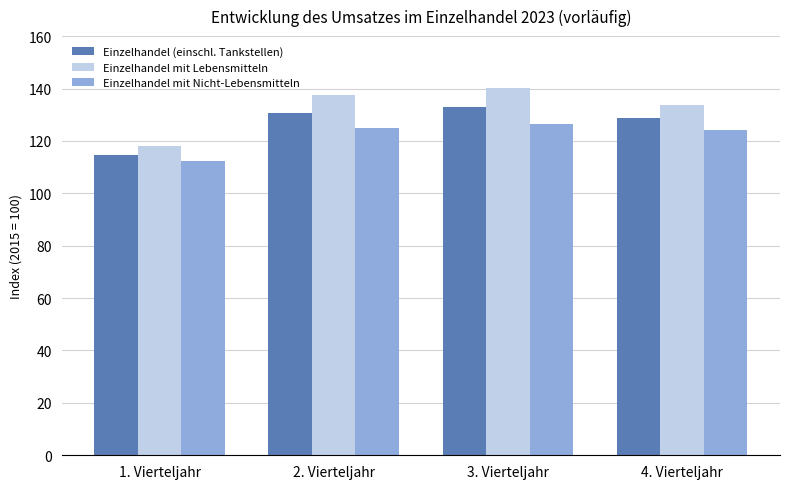

What is the sum of all Einzelhandel (einschl. Tankstellen) values?

507.1